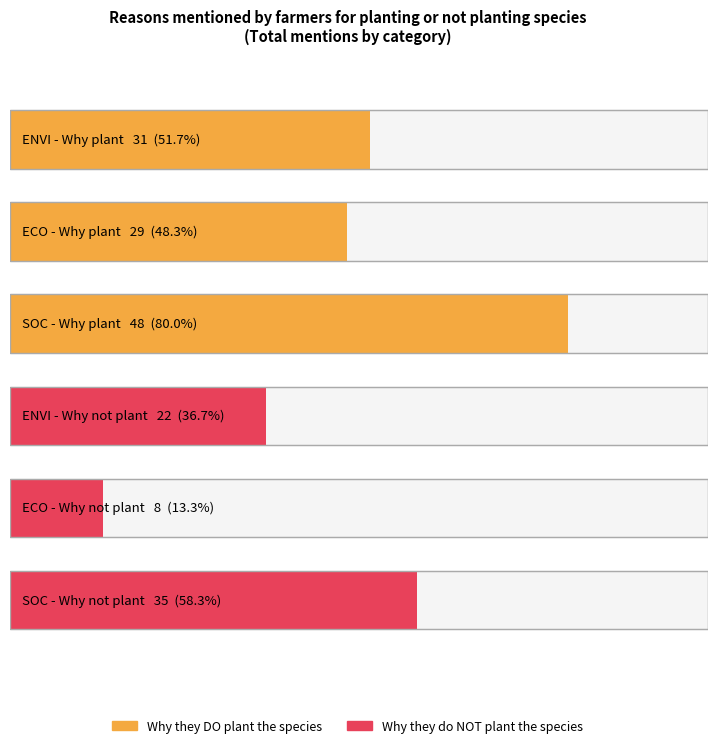

Rank the categories by value from highest to lowest.

SOC - Why plant, SOC - Why not plant, ENVI - Why plant, ECO - Why plant, ENVI - Why not plant, ECO - Why not plant